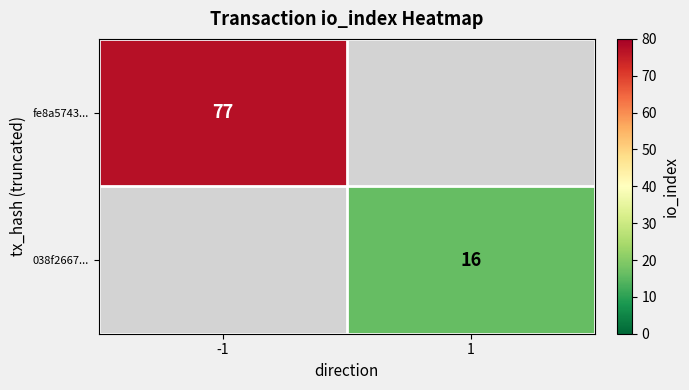

The value of 038f2667... at 1 is 16. True or false?

True